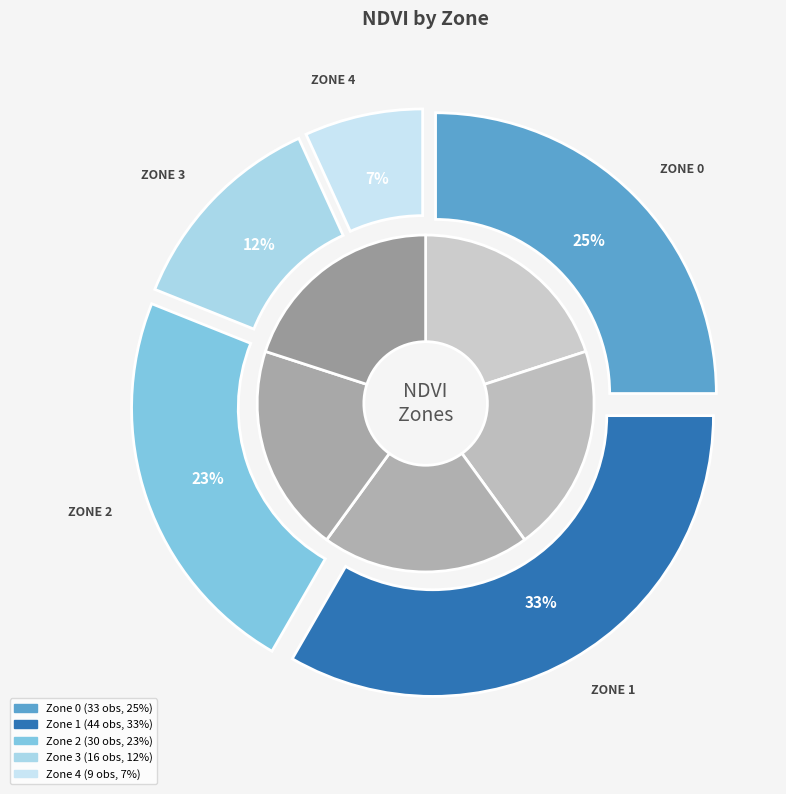

Combined, what portion of the pie is Zone 0 and Zone 2?

47.7%